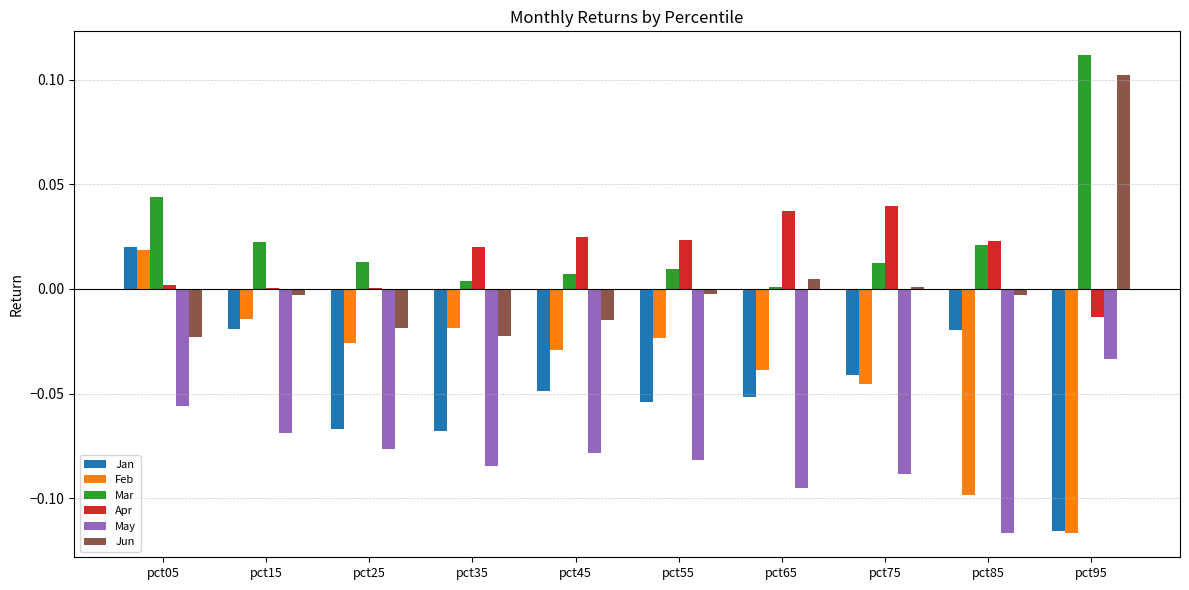

At which category is the sum across all series the highest?

pct05